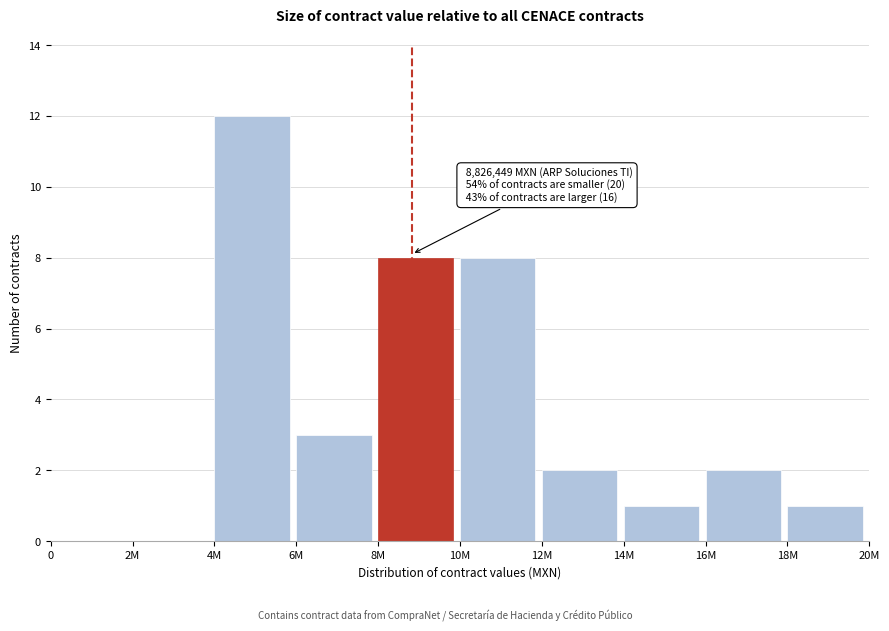

Reading left to right, extract all data points from this chart.

0=0	2M=0	4M=12	6M=3	8M=8	10M=8	12M=2	14M=1	16M=2	18M=1